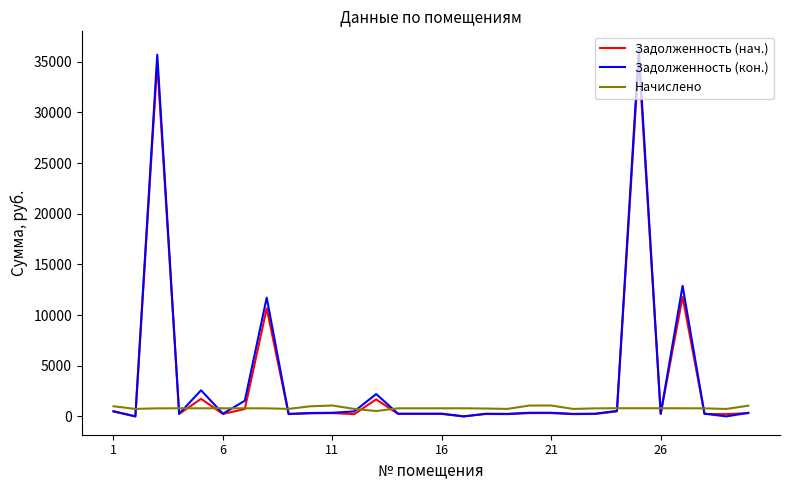

Which series has the largest range (max minus min)?

Задолженность (кон.)